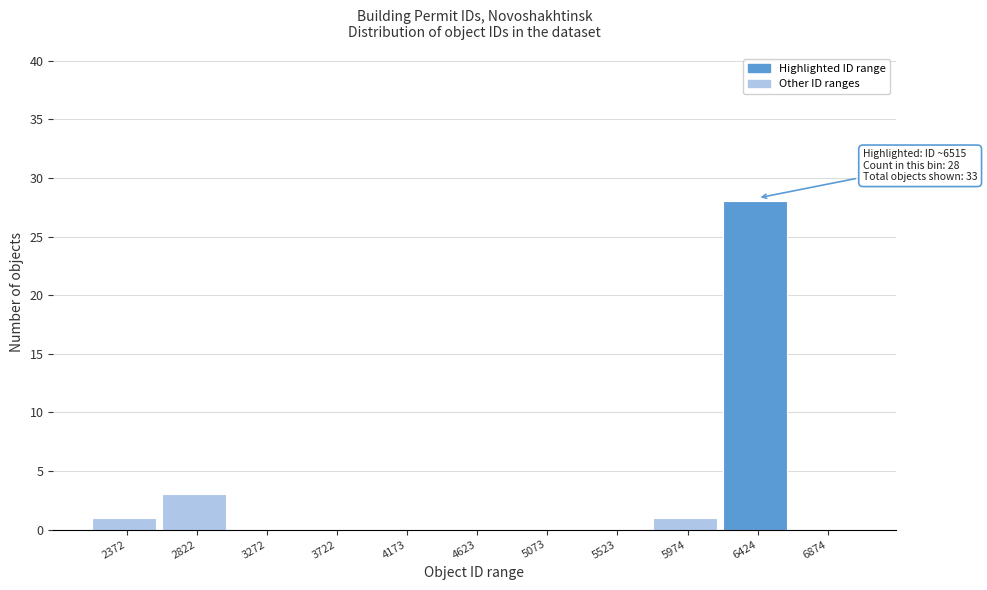

Reading left to right, extract all data points from this chart.

2372=1	2822=3	3272=0	3722=0	4173=0	4623=0	5073=0	5523=0	5974=1	6424=28	6874=0